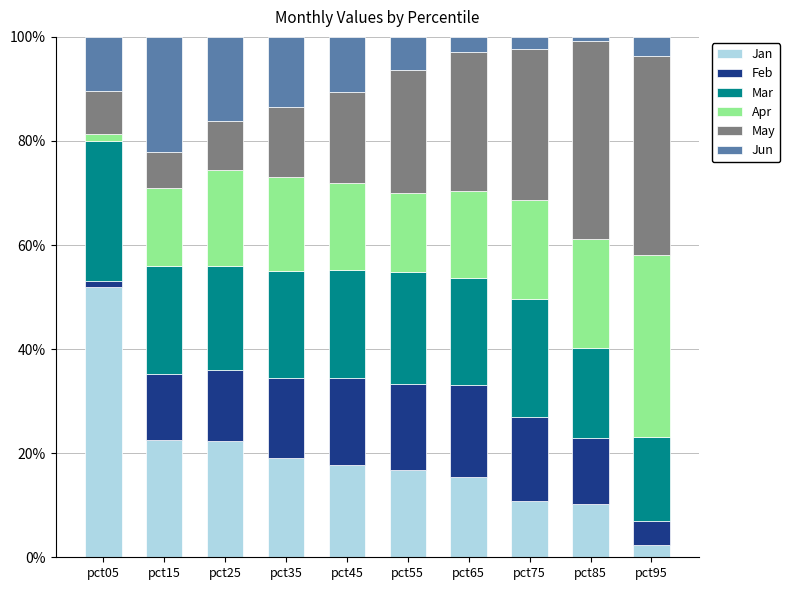

What is the total value across all series at pct95?

100.0